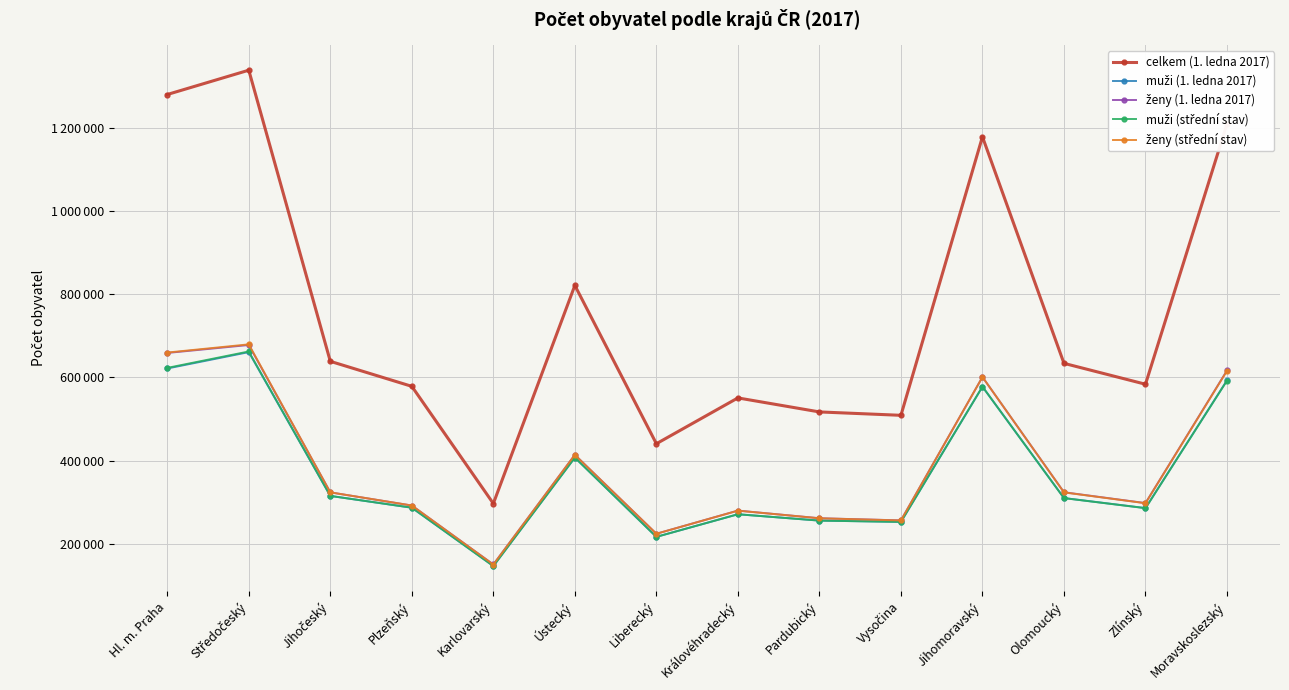

What is the value of the ženy (střední stav) point at the 6th from the left?

413758